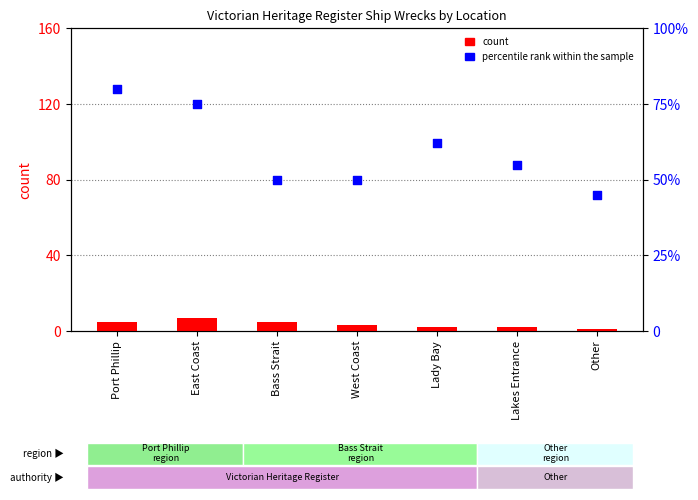

At which category is the sum across all series the highest?

Port Phillip